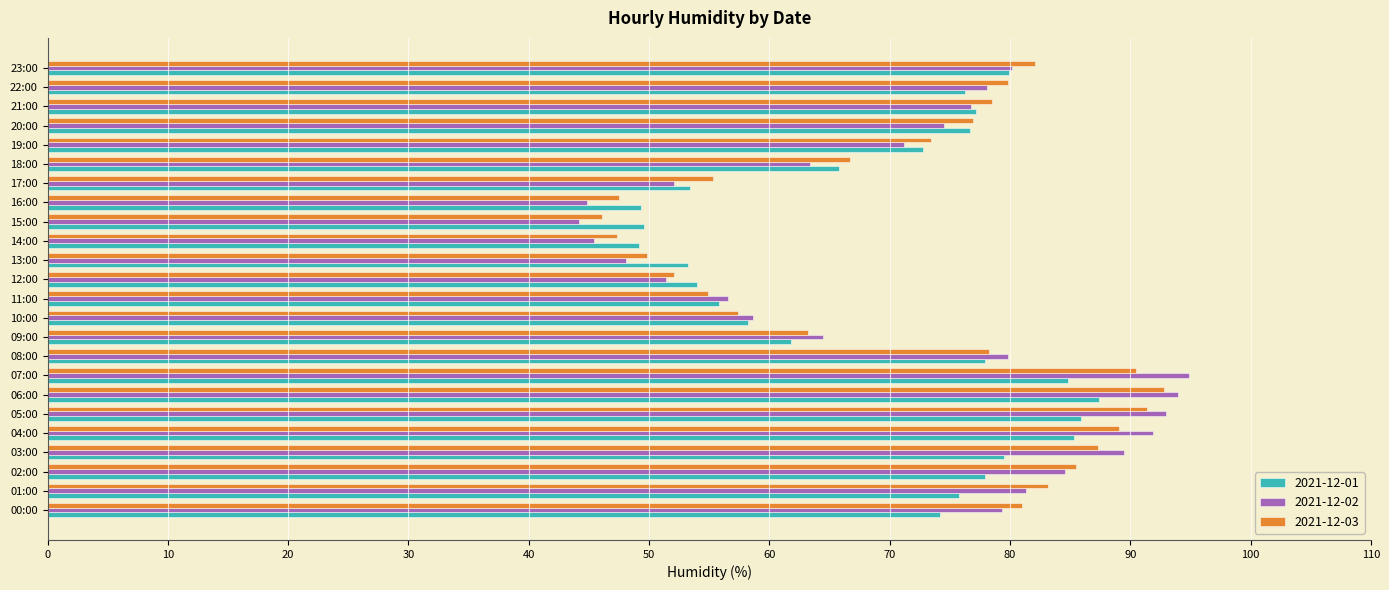

Is the value of 2021-12-02 at 10:00 greater than the value of 2021-12-01 at 15:00?

Yes